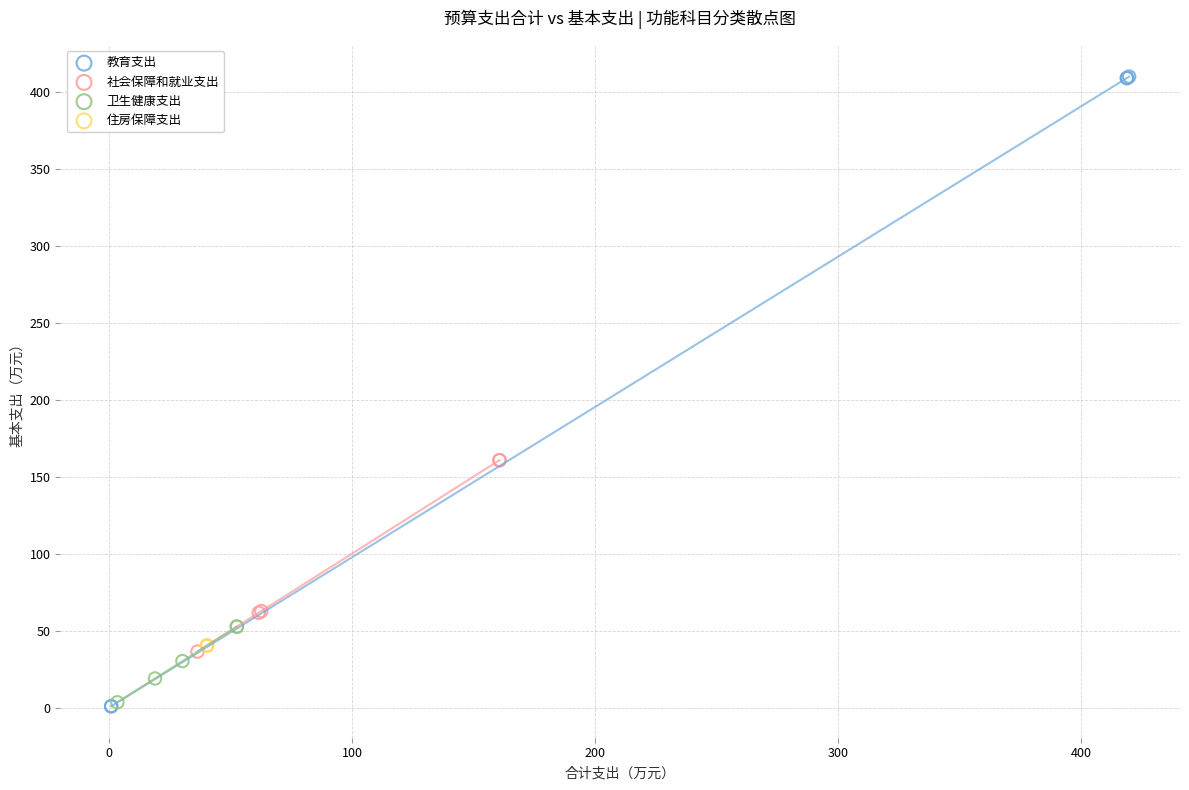

Which series reaches the maximum Y coordinate?

教育支出